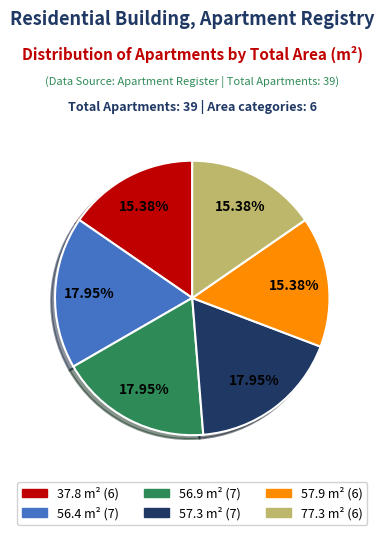

Does any single category account for the majority?

No